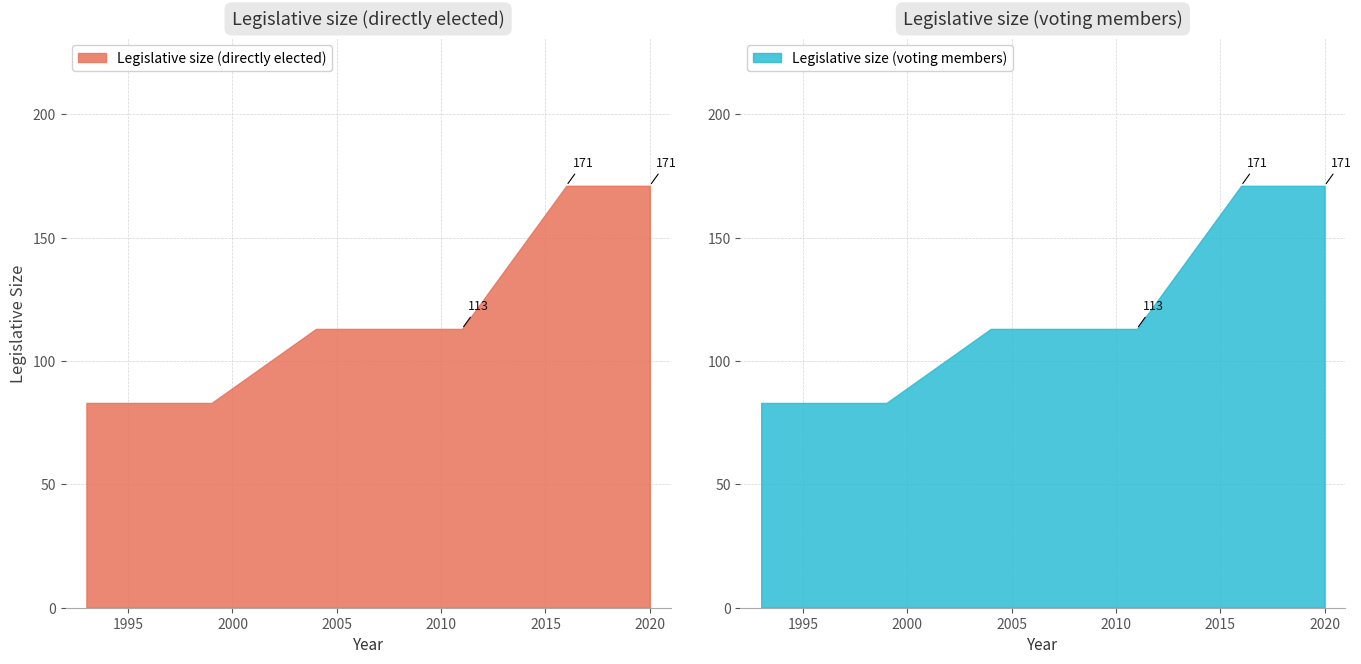

Which series has the widest spread of values?

Legislative size (directly elected)